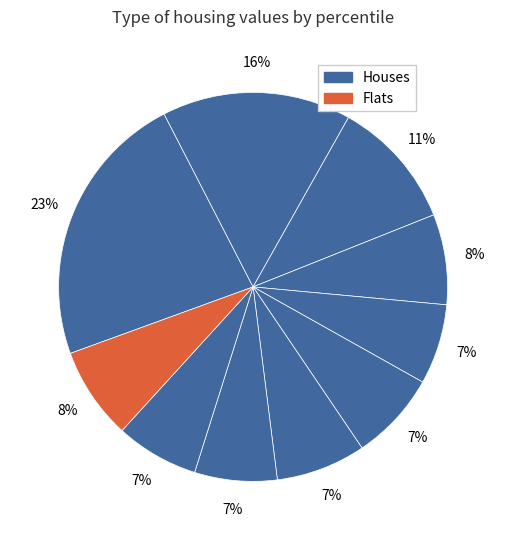

Count the number of slices in the pie.

10